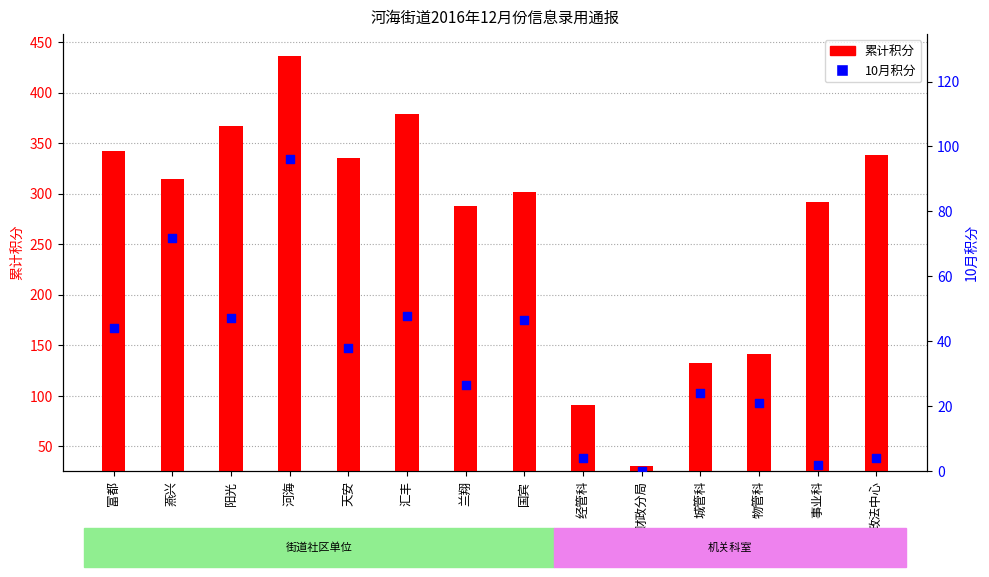

Which series contains the highest Y value?

累计积分